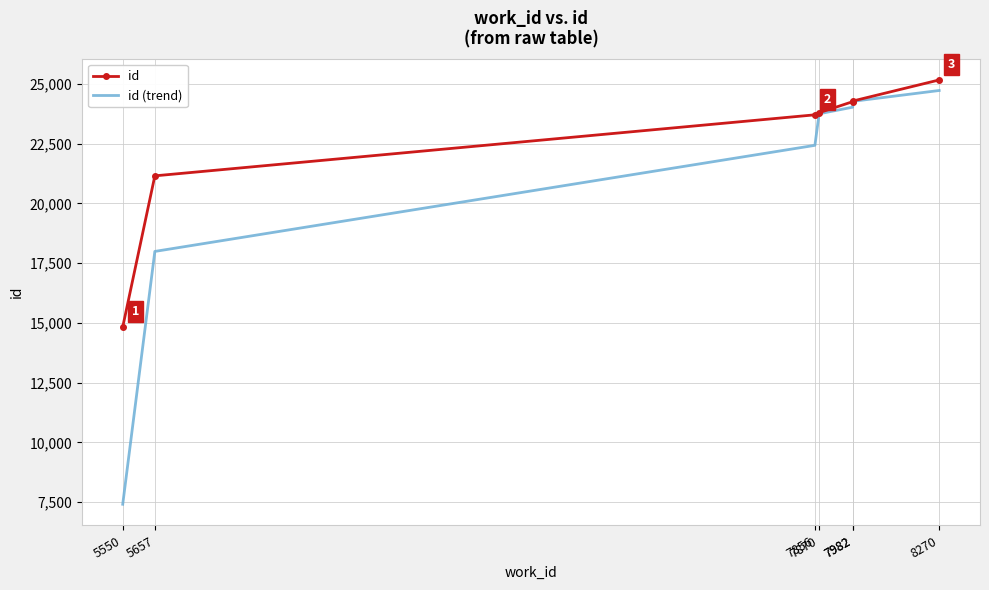

List the labels in order of id value, largest first.

8270, 7982, 7982, 7870, 7856, 5657, 5550